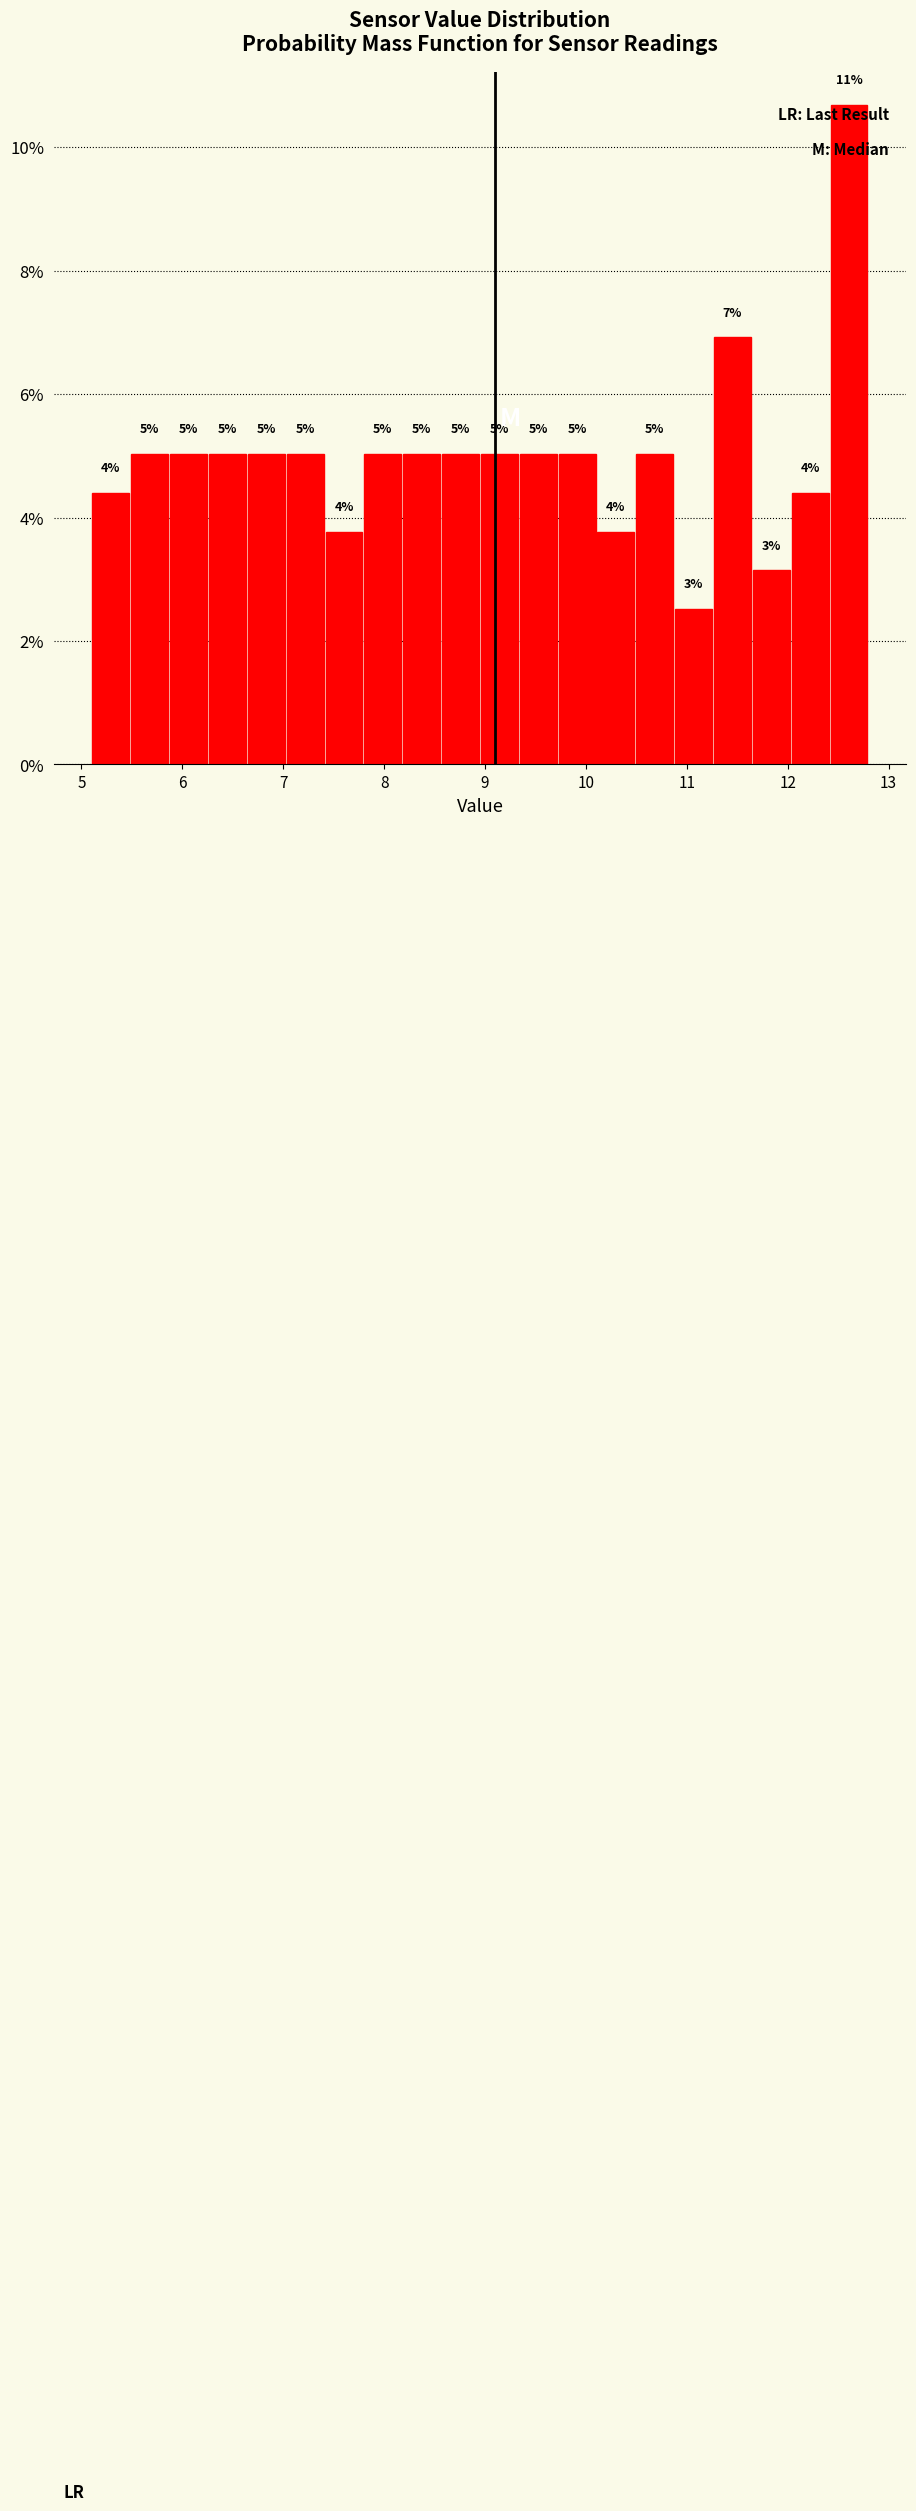

Around what value on the x-axis is the tallest bar? Give the approximate position of its centre, as read against the axis.

12.6